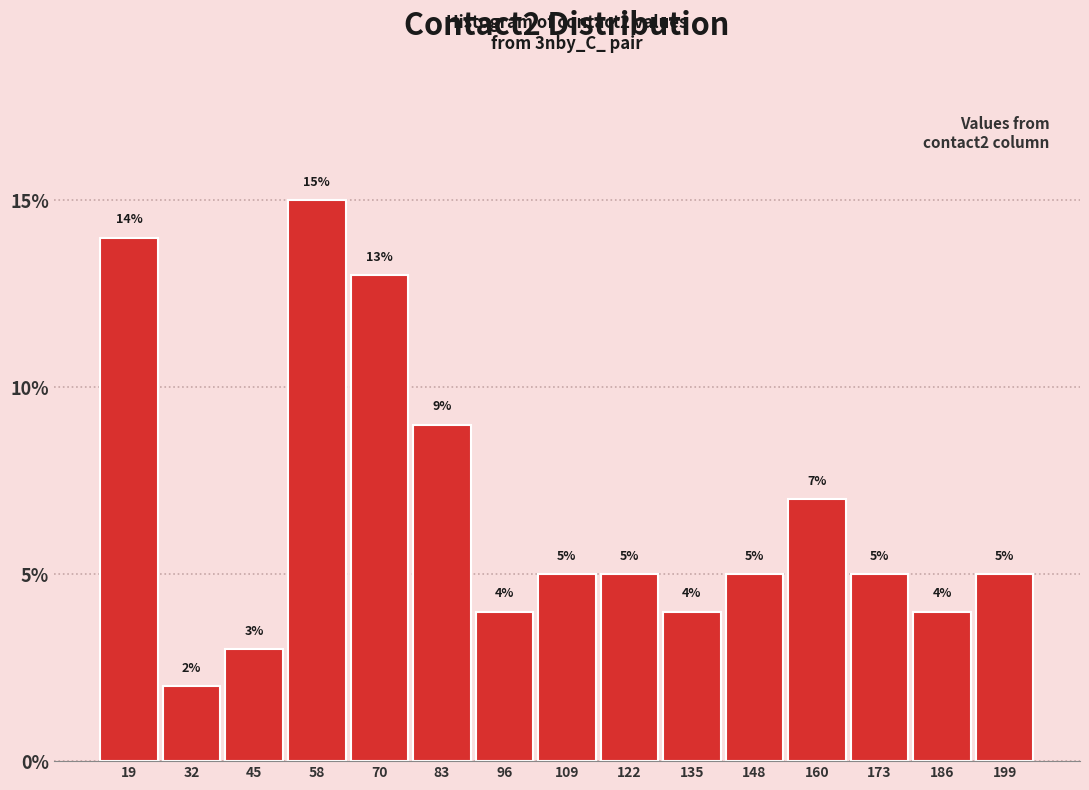

How tall is the bar that spans 128 to 142 on the x-axis? The bar edges are not printed on the chart, so give them approximately, as read against the axis.

4